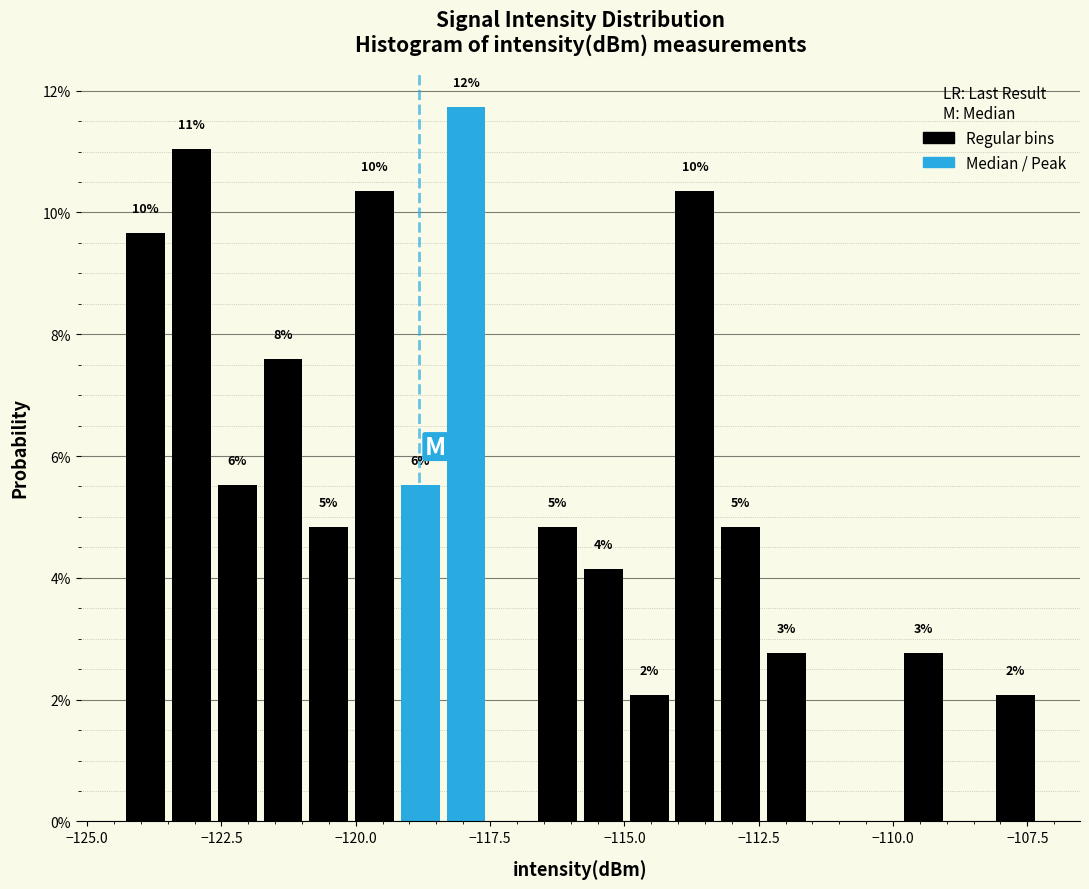

Around what value on the x-axis is the tallest bar? Give the approximate position of its centre, as read against the axis.

-118.0